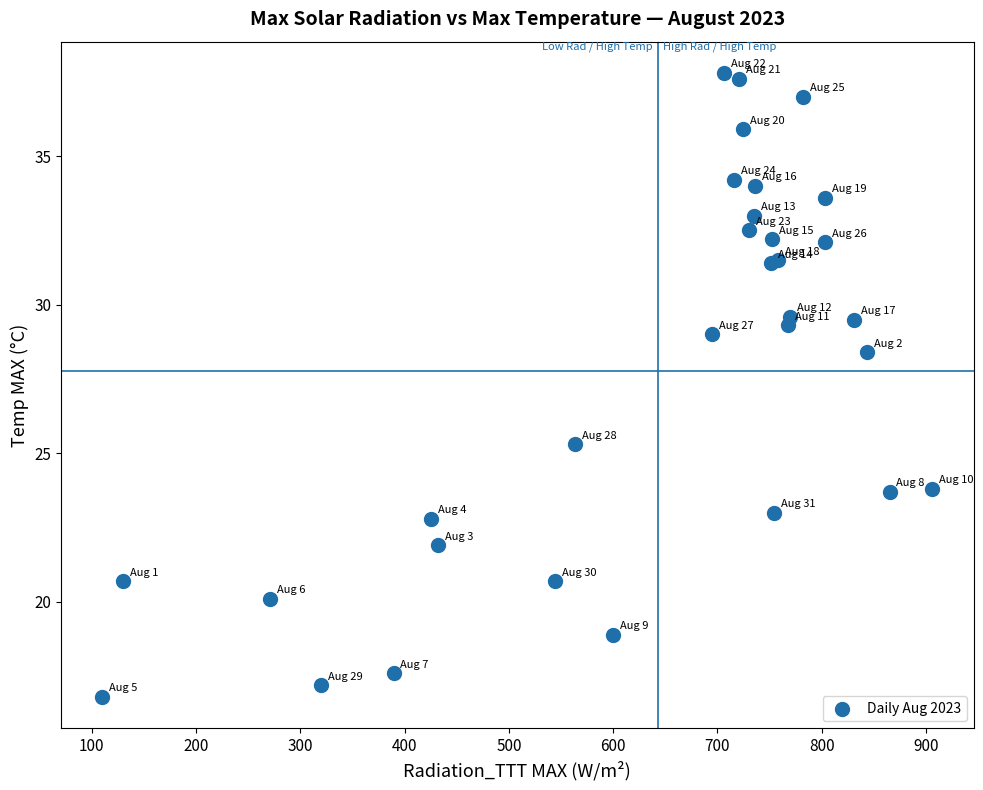

What Y value in the scatter plot is closest to 27?

28.4